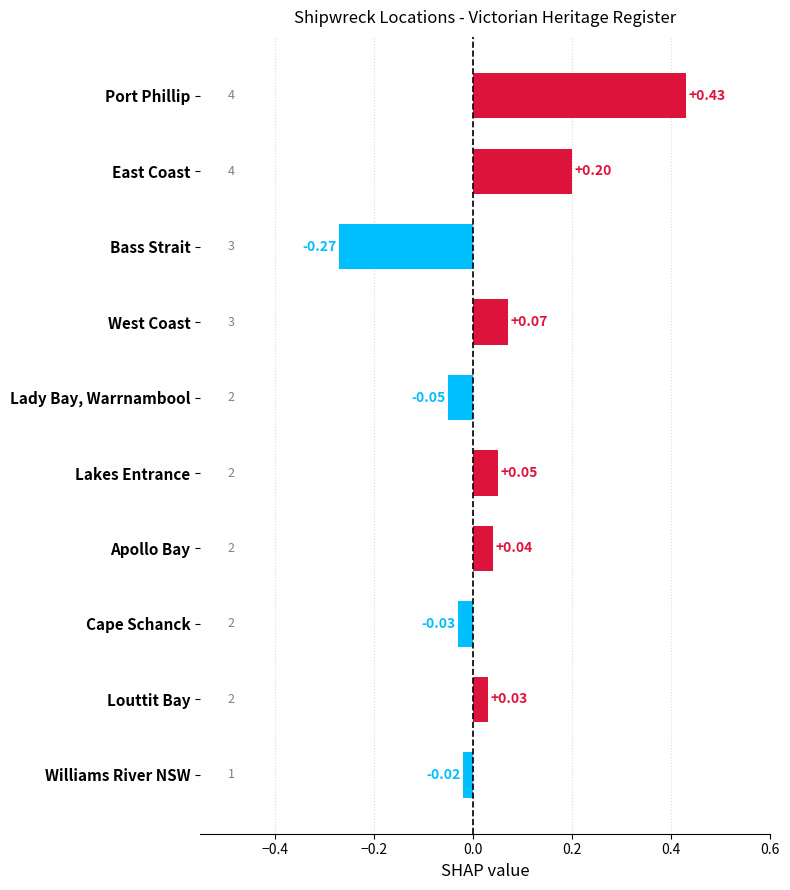

Which label corresponds to the largest value in the chart?

Port Phillip